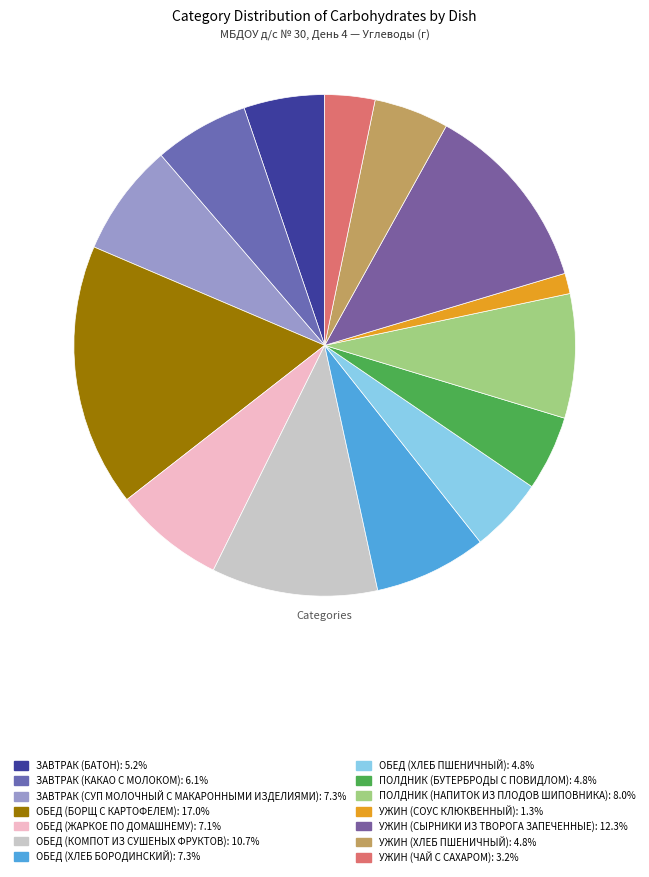

To the nearest percent, what is the difference between the ОБЕД (ХЛЕБ БОРОДИНСКИЙ) and УЖИН (ХЛЕБ ПШЕНИЧНЫЙ) slice percentages?

2%